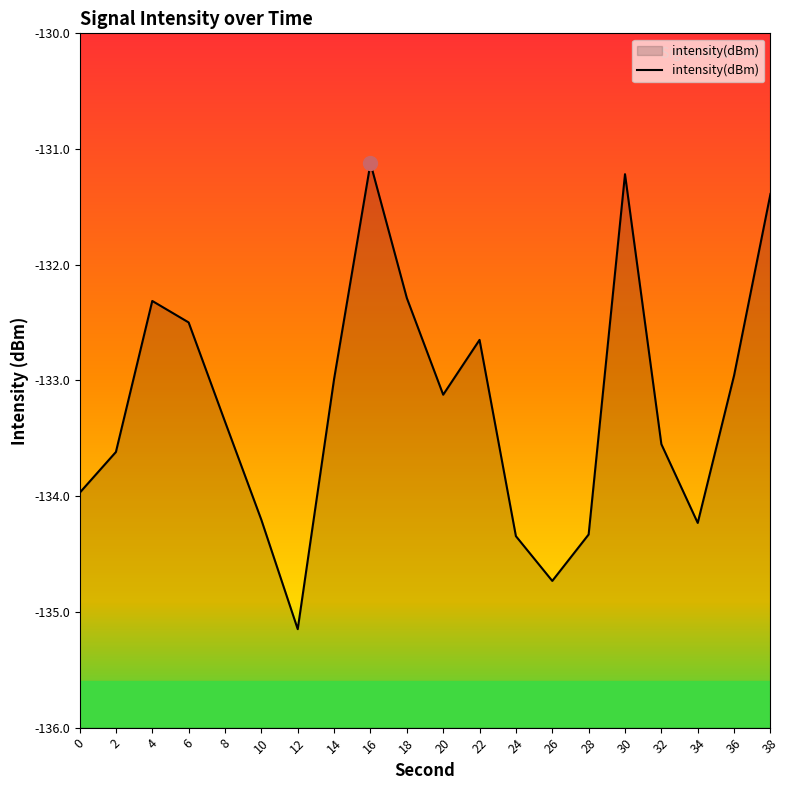

What value does the data have at 26?

-134.7